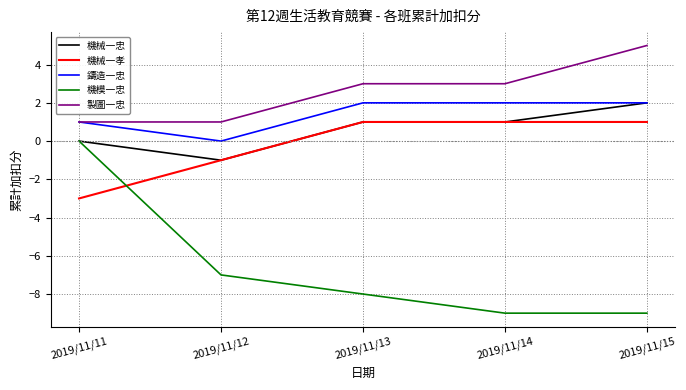

Which series has the largest total across all categories?

製圖一忠